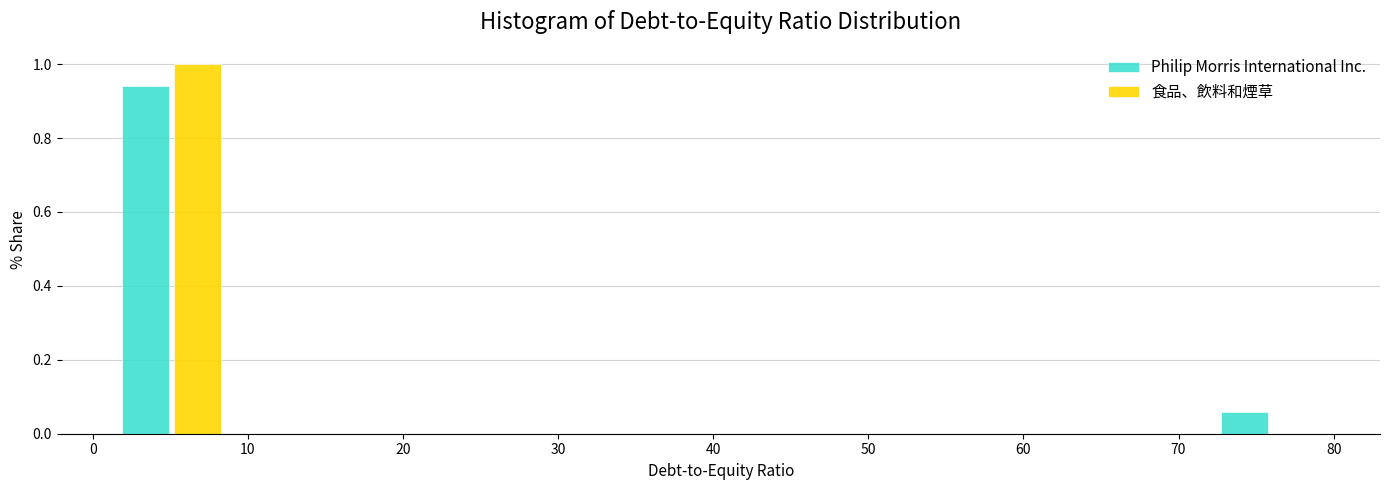

In the Philip Morris International Inc. series, which range on the x-axis has the tallest bar?

0 to 10